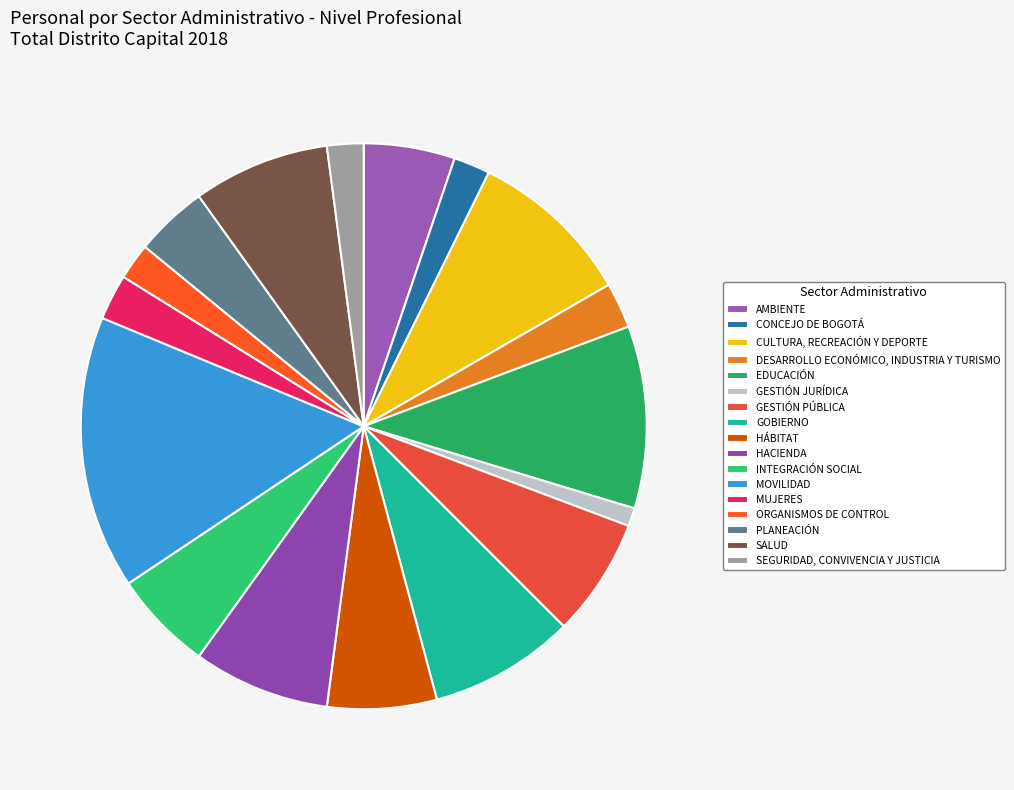

Count the number of slices in the pie.

17